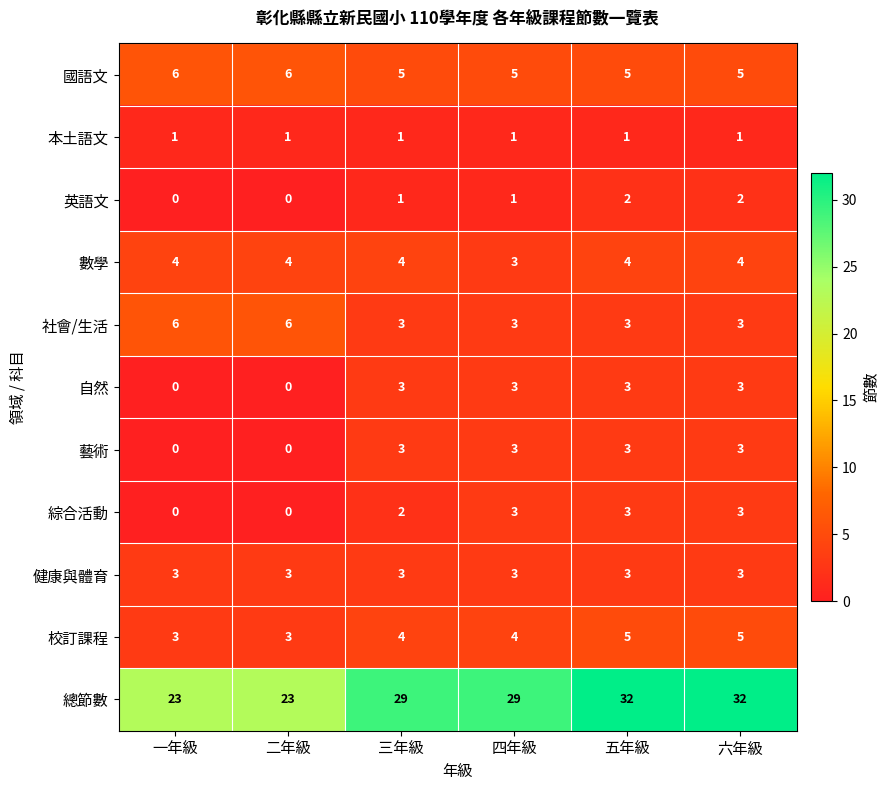

True or false: 校訂課程 has a value of 3 at 二年級.

True